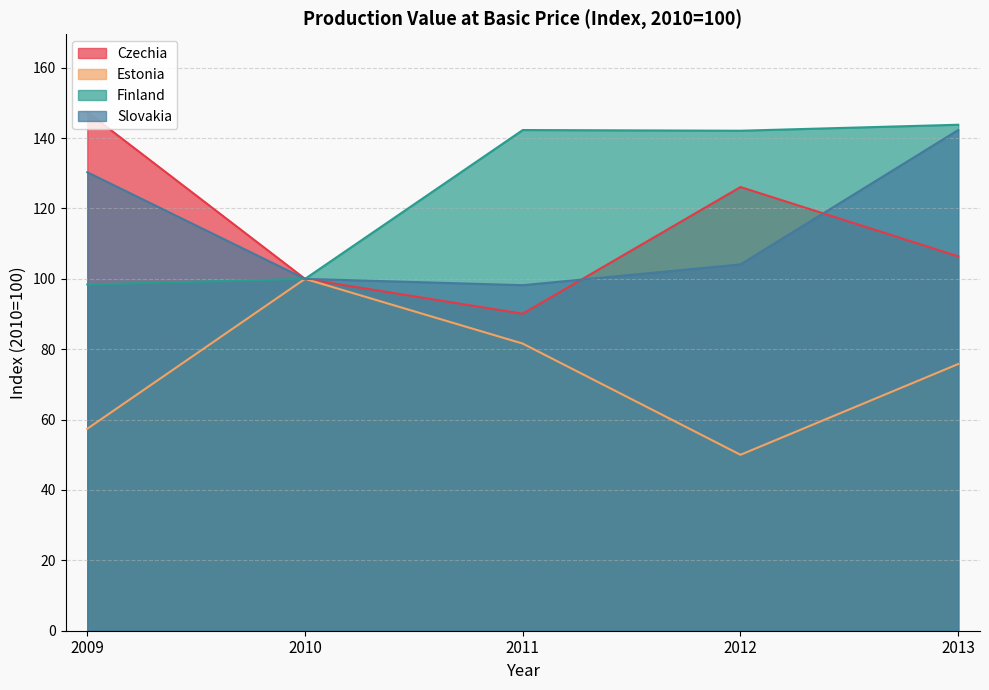

Reading left to right, what are all the values shown in this chart?

Czechia: 2009=147.4	2010=100.0	2011=90.1	2012=126.1	2013=106.4
Estonia: 2009=57.4	2010=100.0	2011=81.6	2012=50.0	2013=75.8
Finland: 2009=98.4	2010=100.0	2011=142.3	2012=142.1	2013=143.8
Slovakia: 2009=130.3	2010=100.0	2011=98.2	2012=104.1	2013=142.3